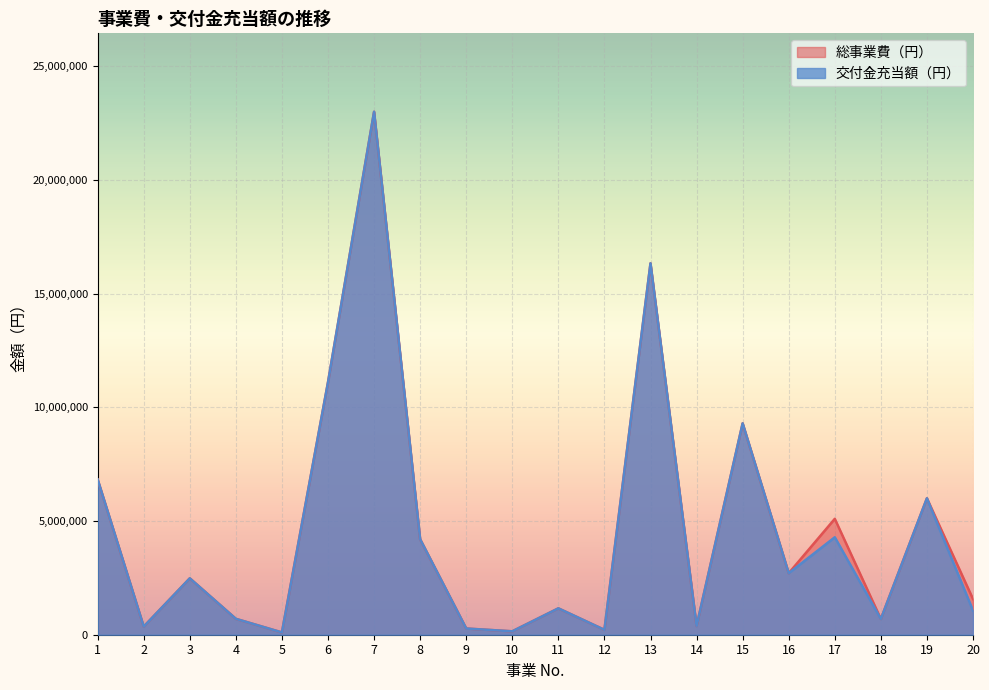

At which category is the sum across all series the highest?

7